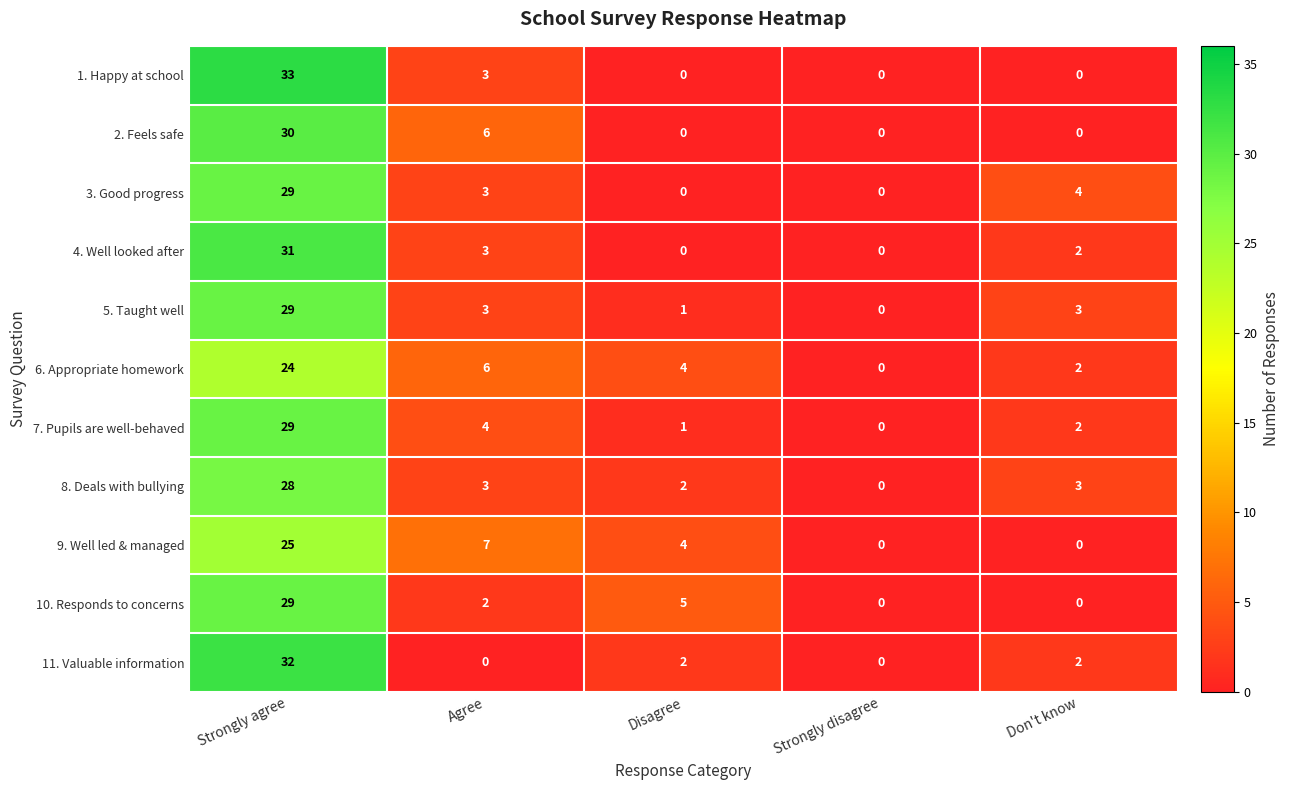

How many categories are shown in the chart?

5